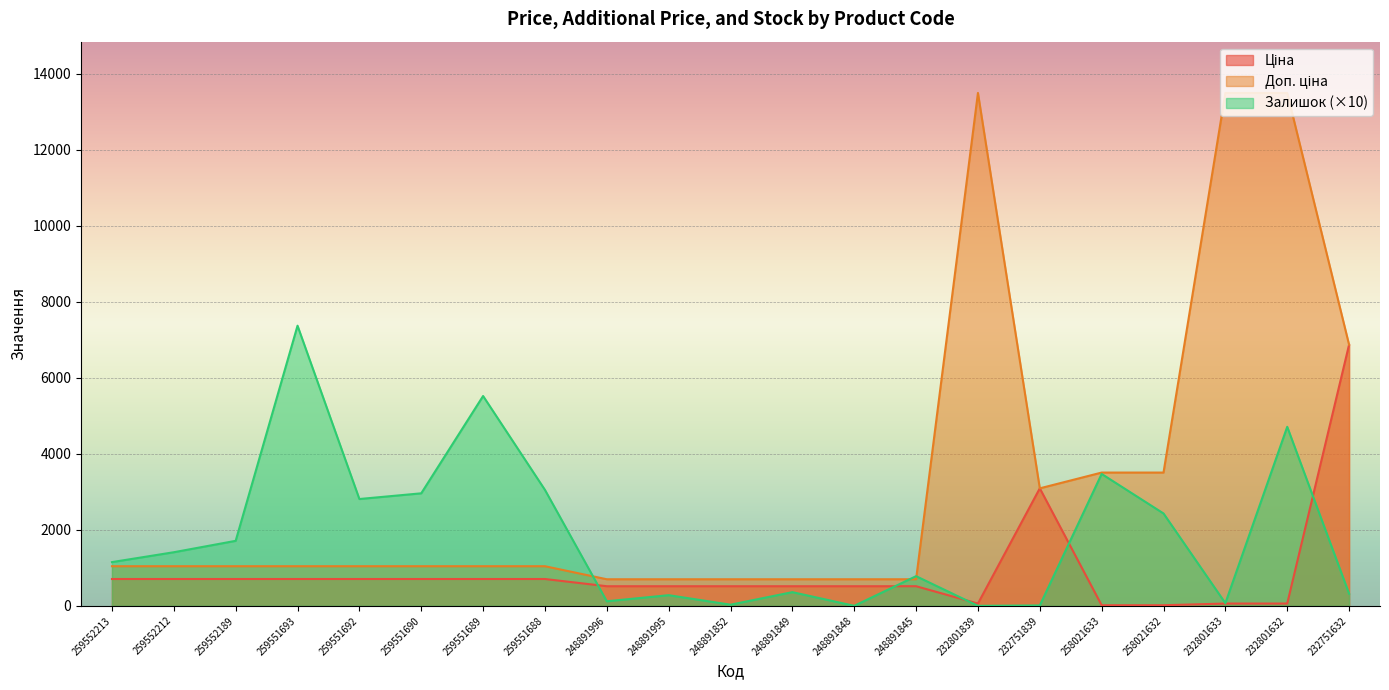

Reading left to right, extract all data points from this chart.

Ціна: 705.5	705.5	705.5	705.5	705.5	705.5	705.5	705.5	515.8	515.8	515.8	515.8	515.8	515.8	60.0	3091.2	15.6	15.6	60.0	60.0	6869.4
Доп. ціна: 1042.0	1042.0	1042.0	1042.0	1042.0	1042.0	1042.0	1042.0	699.0	699.0	699.0	699.0	699.0	699.0	13493.2	3091.0	3506.0	3506.0	13493.2	13493.2	6869.4
Залишок: 1150.0	1410.0	1710.0	7370.0	2810.0	2960.0	5520.0	3050.0	120.0	280.0	30.0	360.0	0.0	780.0	0.0	10.0	3470.0	2430.0	70.0	4710.0	320.0